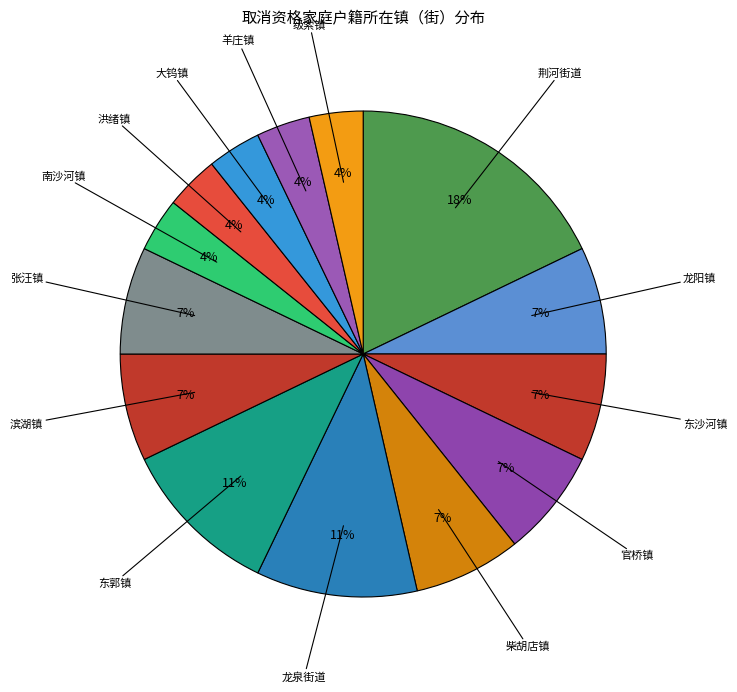

Combined, do 南沙河镇 and 羊庄镇 account for over 50%?

No